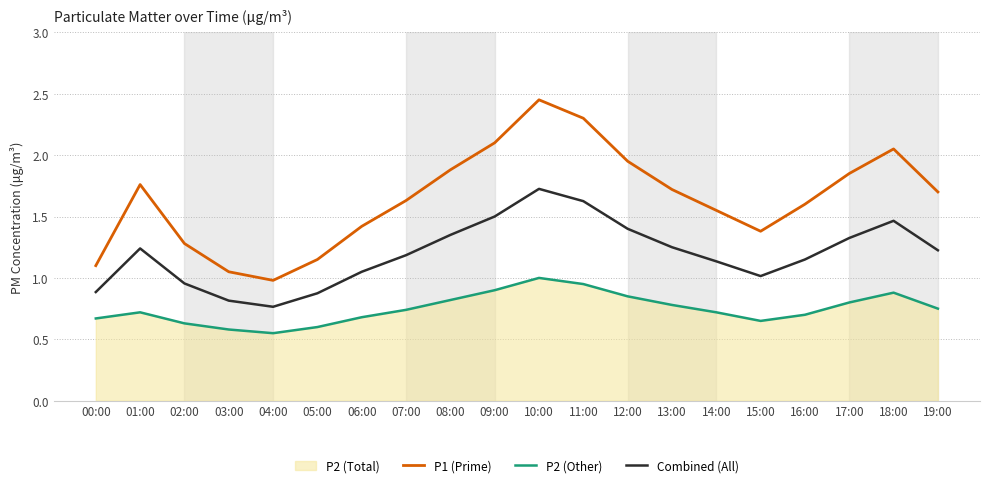

The Combined (All) series shows 1.8 at 19:00. True or false?

False